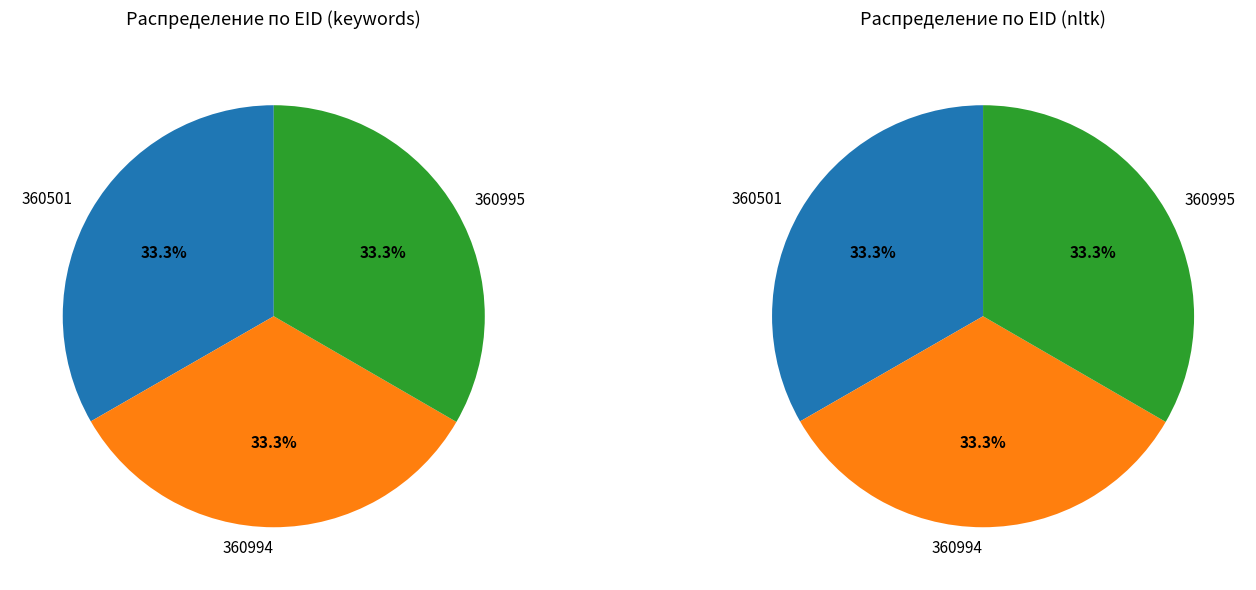

True or false: 360995 accounts for 43% of the total.

False